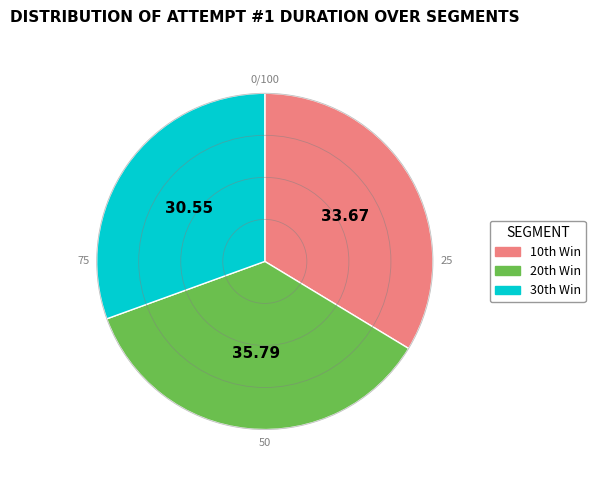

Which slice is the smallest?

30th Win